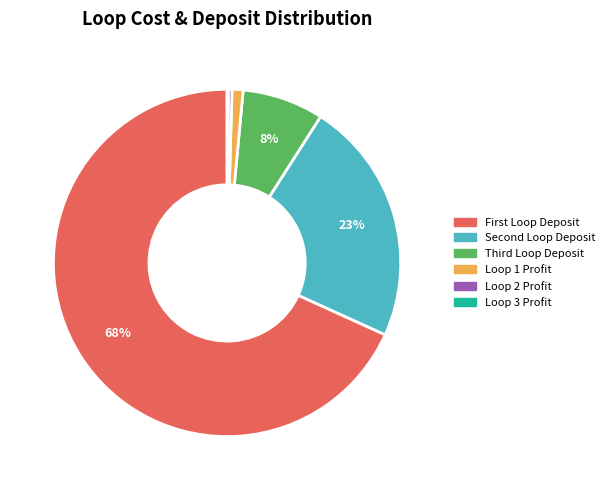

To the nearest percent, what is the average slice percentage?

17%